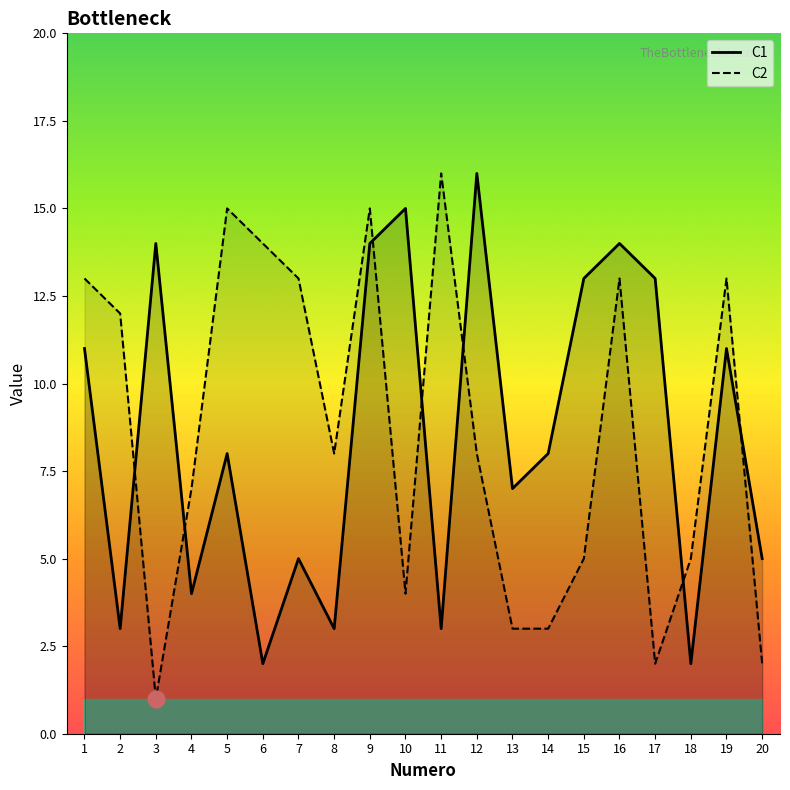

True or false: C1 has a value of 2 at 7.

False